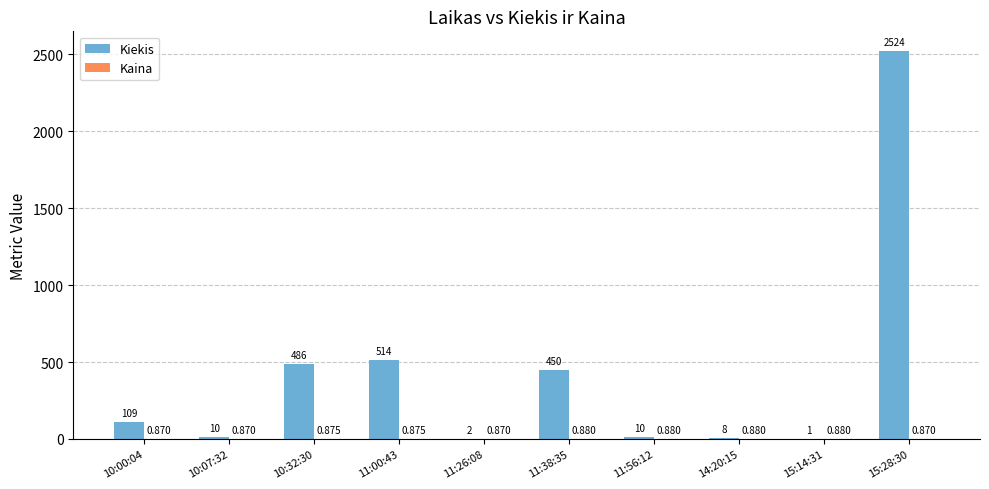

Which series has the largest total across all categories?

Kiekis